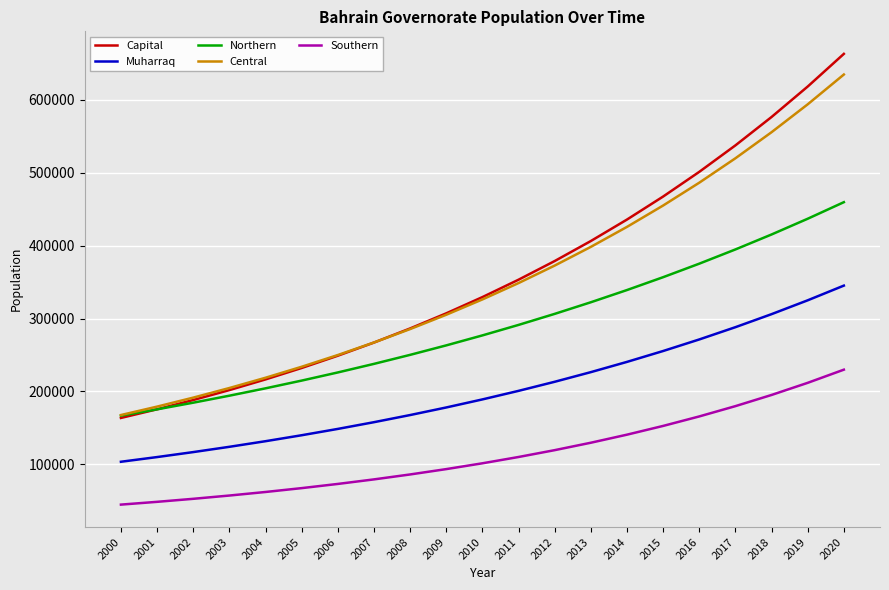

The value of Central at 2001 is 116482.1. True or false?

False